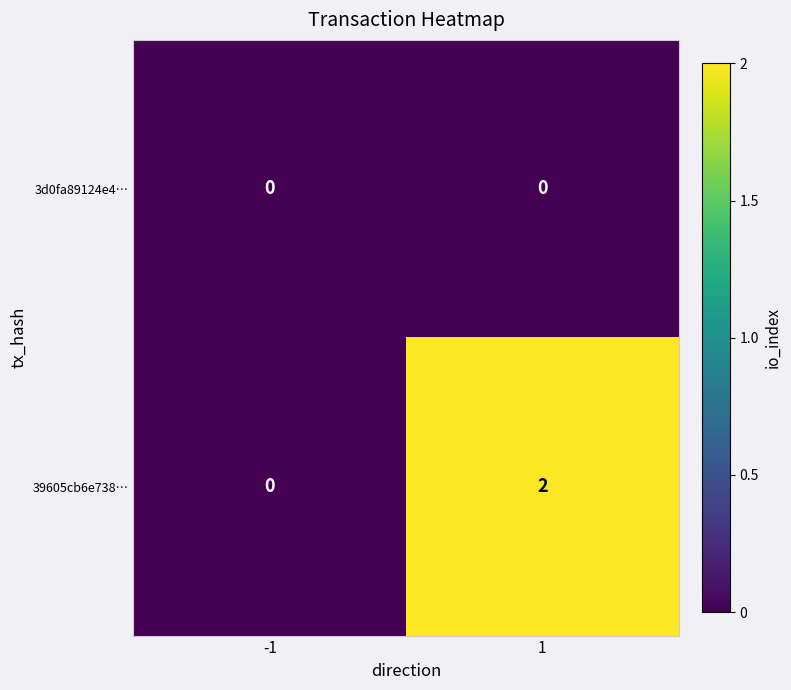

How many categories are shown in the chart?

2